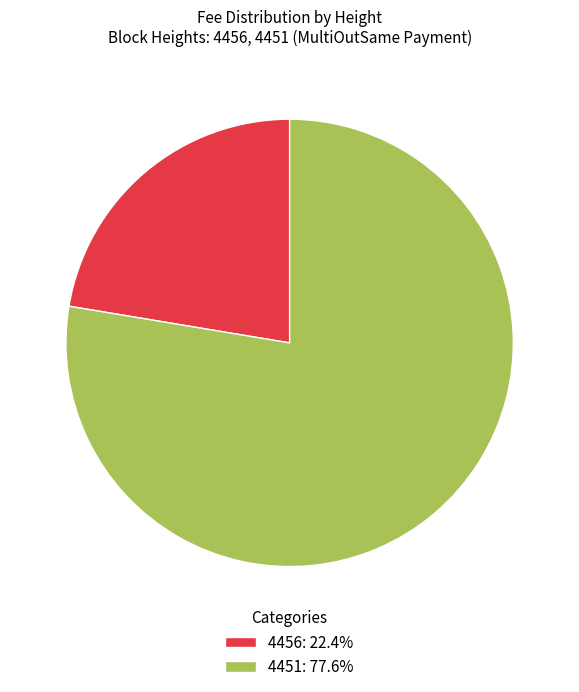

Which has a higher value, 4456 or 4451?

4451